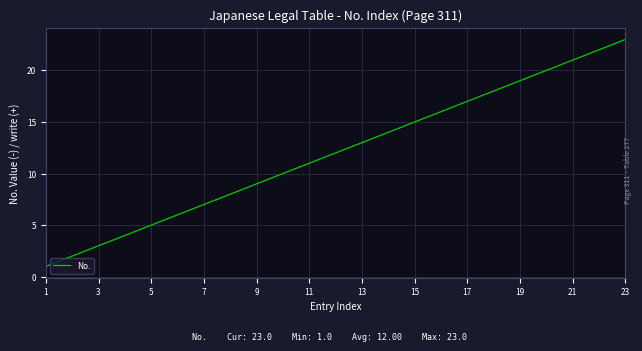

What is the difference between the maximum and minimum values?

22